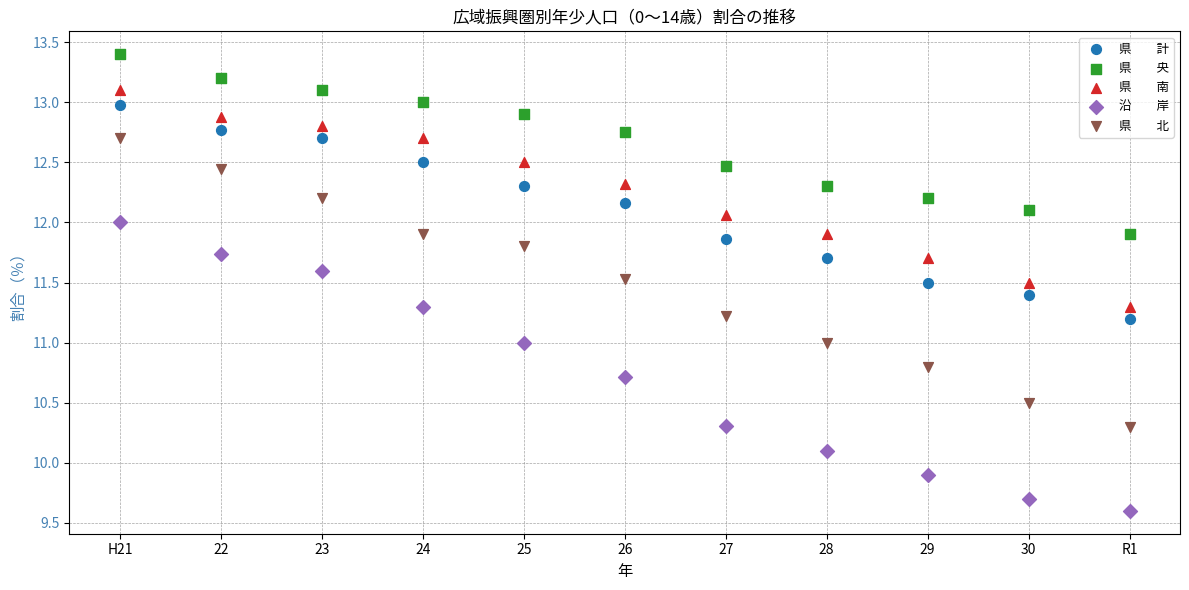

How many points are shown in the scatter plot?

55